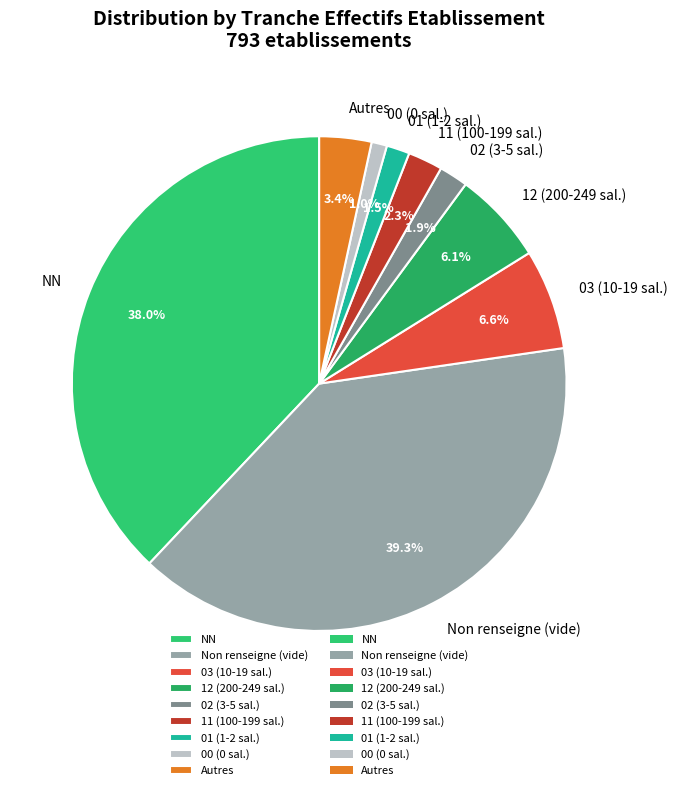

Do 01 (1-2 sal.) and 12 (200-249 sal.) together represent more than half of the pie?

No